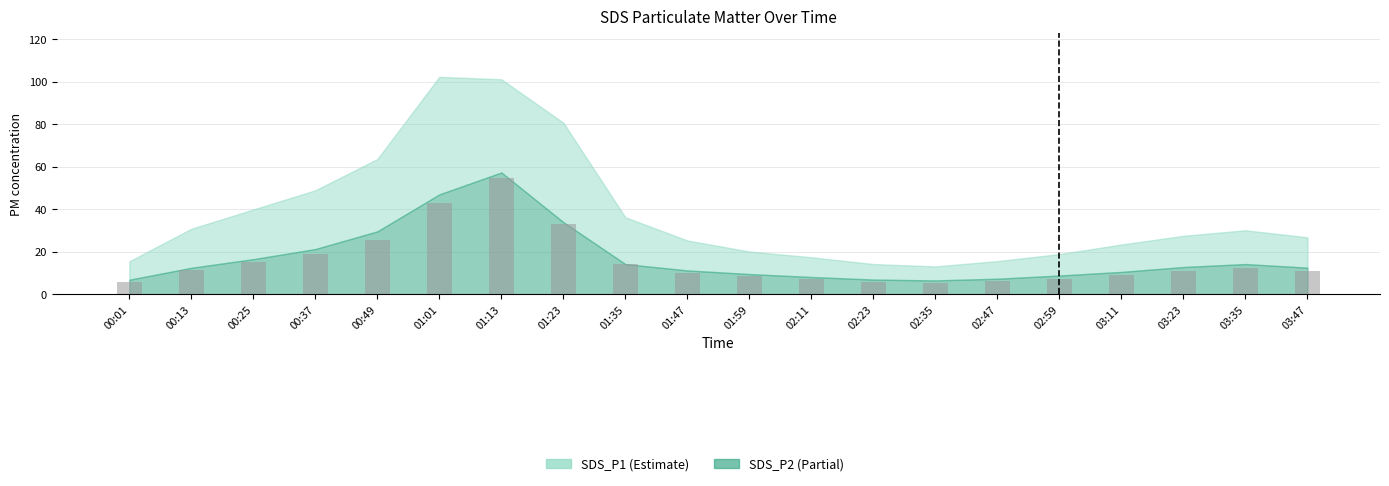

Does the chart contain stacked bars?

No